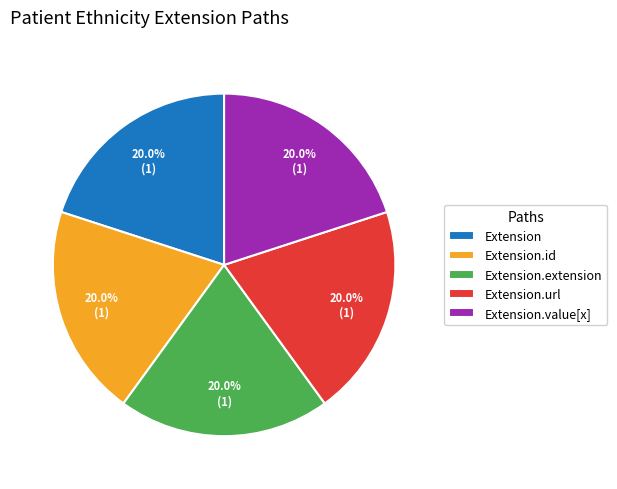

Combined, do Extension.id and Extension.extension account for over 50%?

No